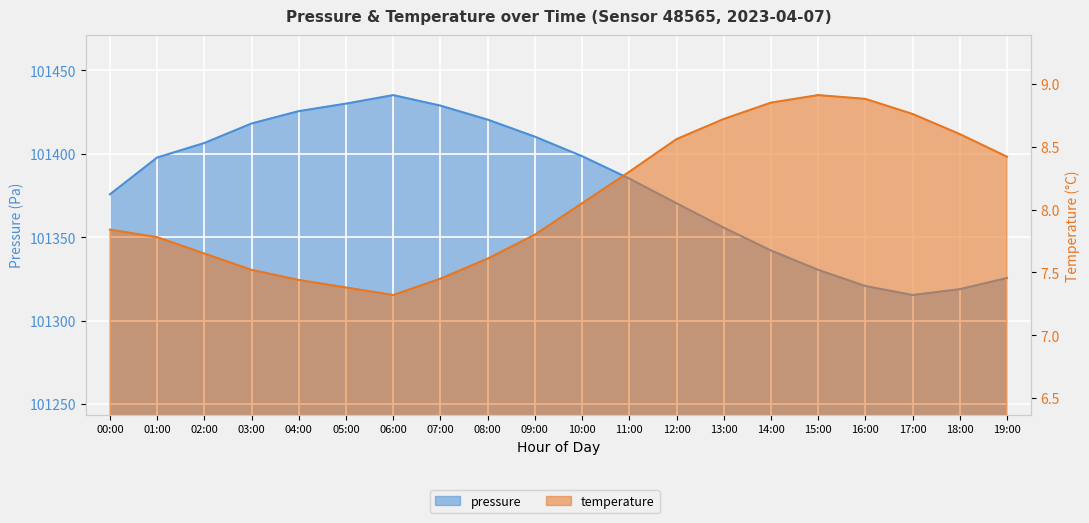

Is it true that temperature equals 8.3 at 11:00?

True